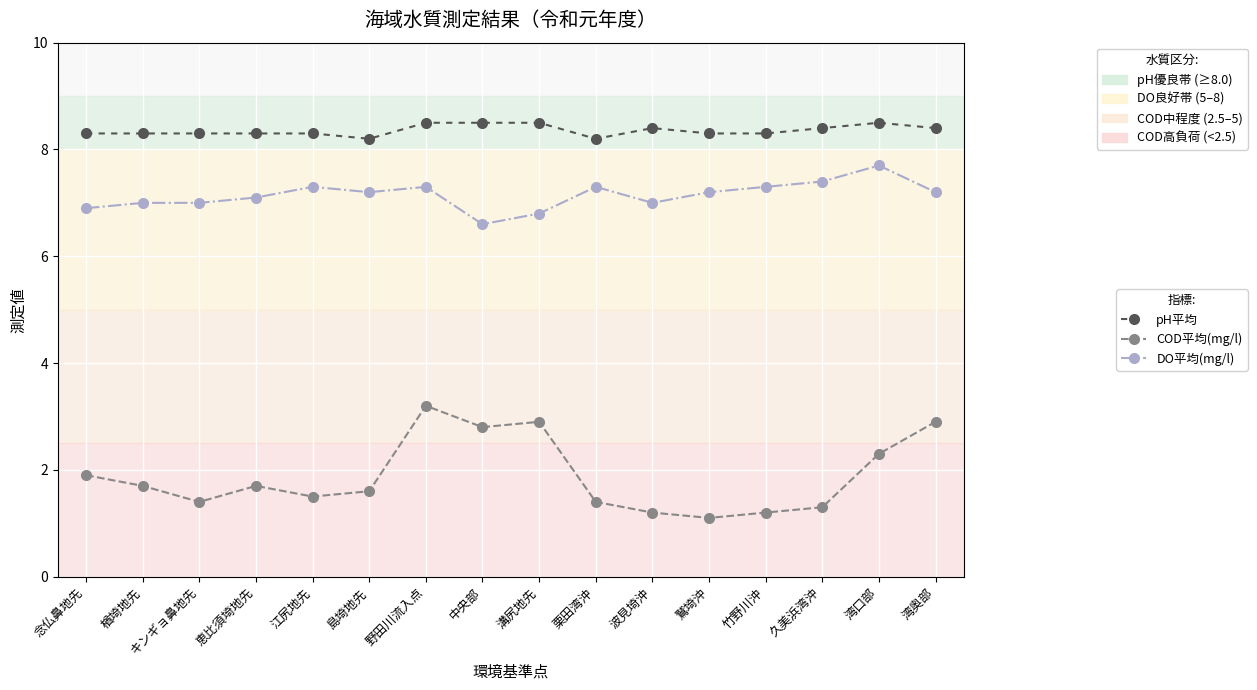

True or false: COD平均(mg/l) and pH平均 cross at least once.

False